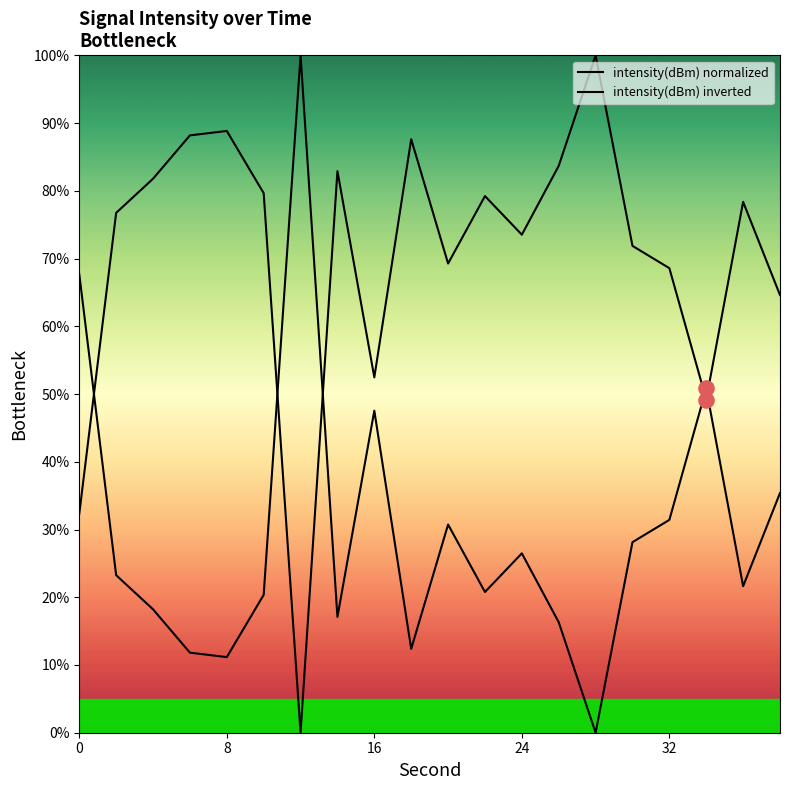

Which series has the largest total across all categories?

intensity(dBm) normalized